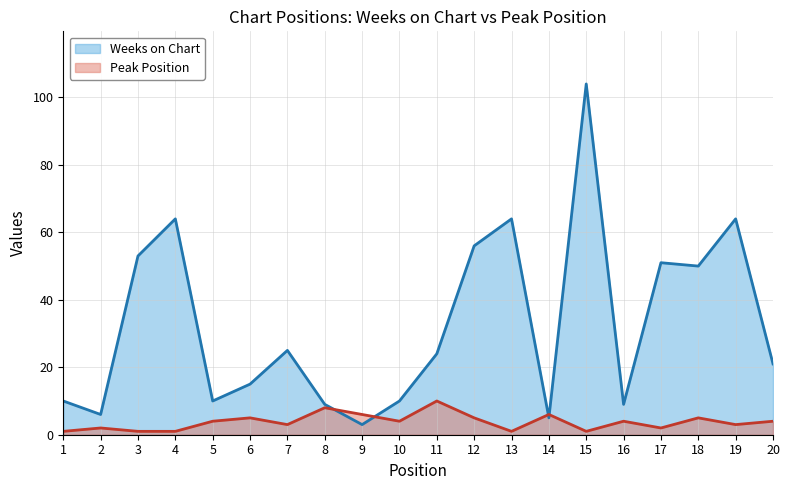

Where do Peak Position and Weeks on Chart first cross each other?

8 and 9